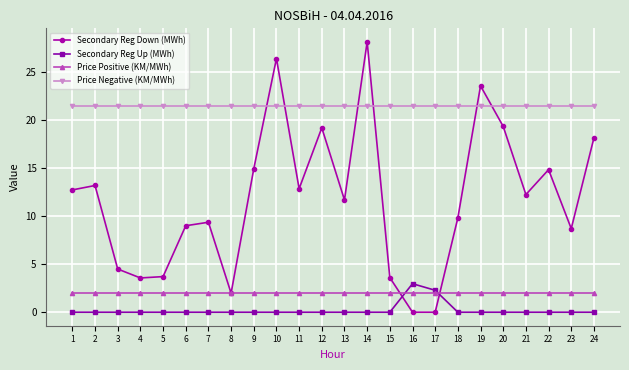

Which series ends up on top after the final intersection of Secondary Reg Up (MWh) and Secondary Reg Down (MWh)?

Secondary Reg Down (MWh)